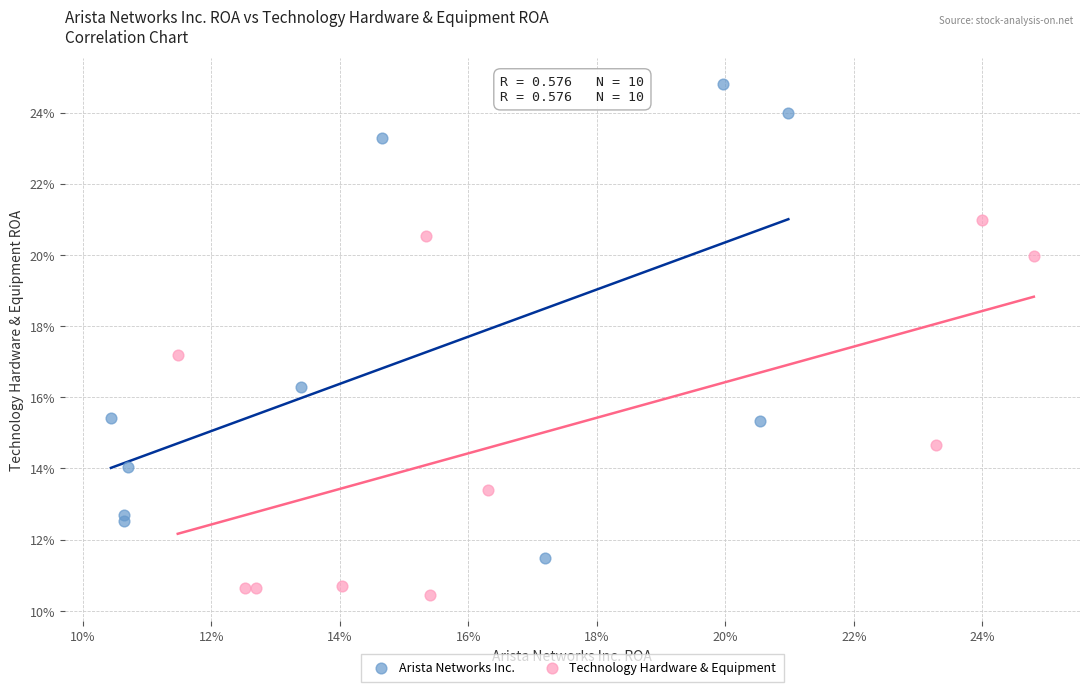

Which series contains the lowest Y value?

Technology Hardware & Equipment